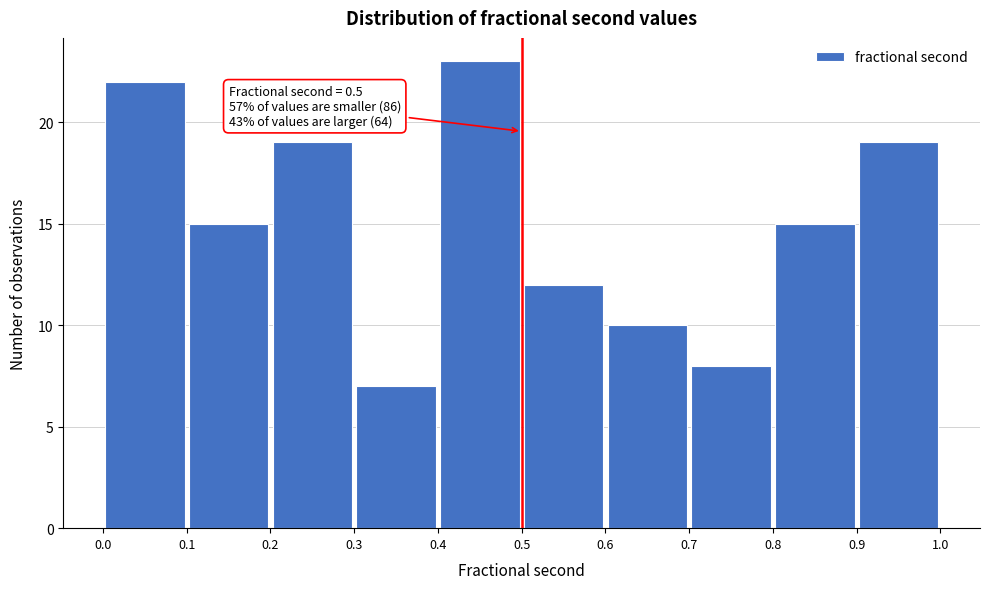

Over which range of the x-axis is the bar tallest?

0.4 to 0.5